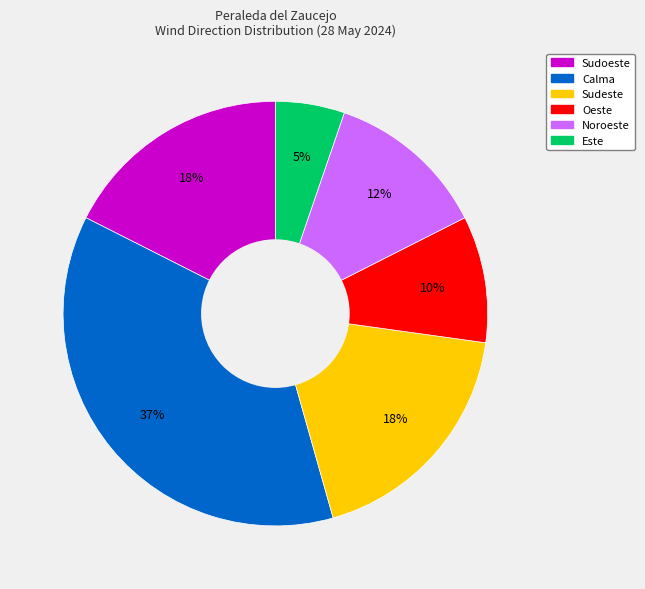

How many segments does this pie chart have?

6